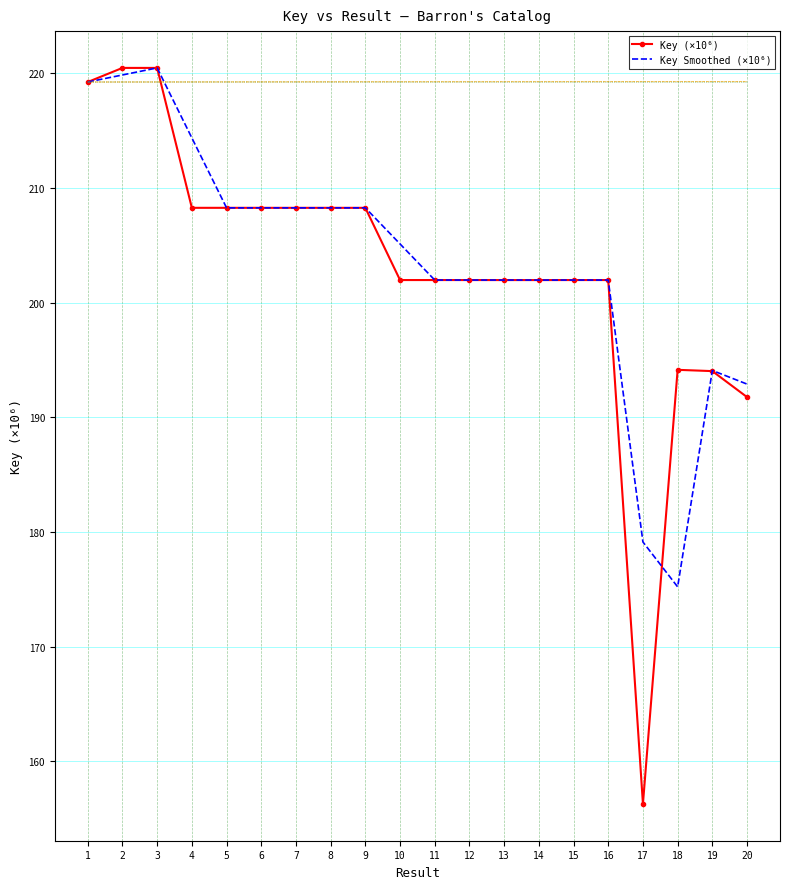

Between which two adjacent categories do Key (×10⁶) and Key Smoothed (×10⁶) first intersect?

3 and 4